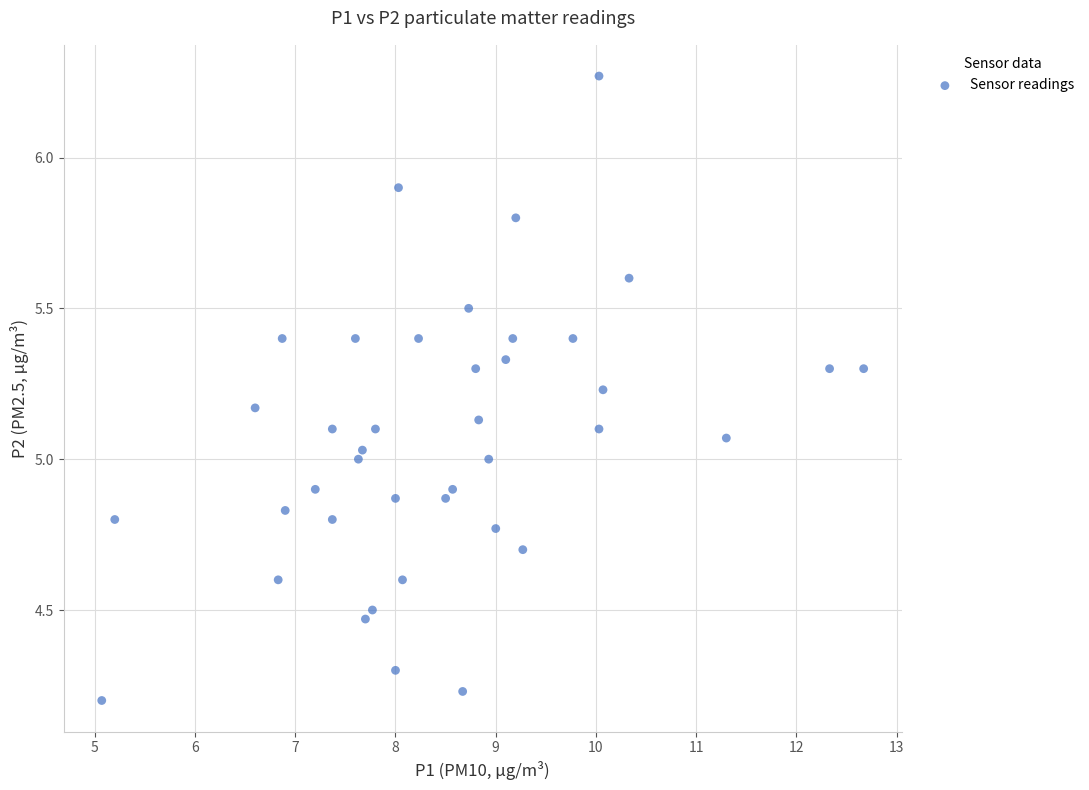

What is the range of X values (max minus min)?

7.6